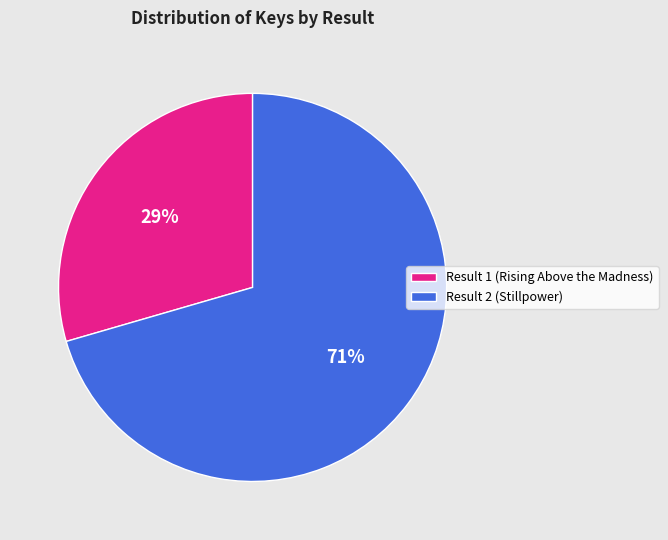

The Result 1 (Rising Above the Madness) slice represents 29% of the pie. True or false?

True